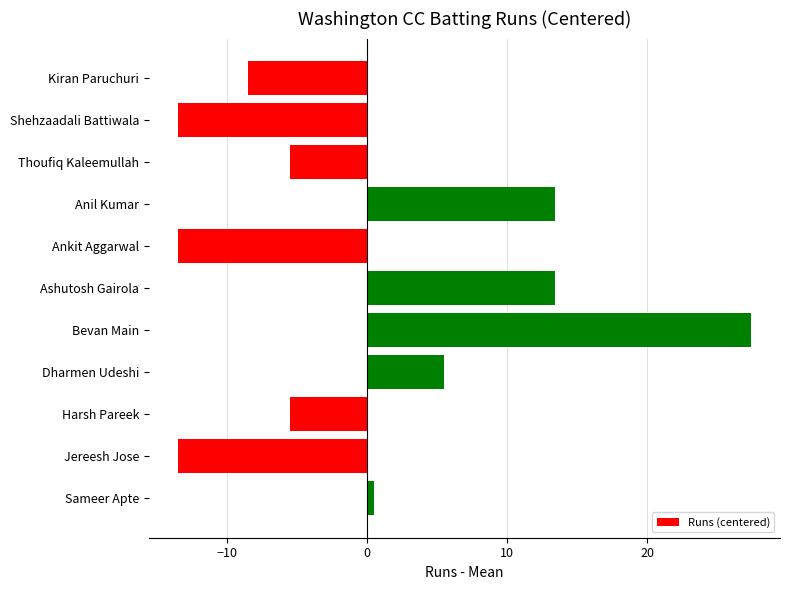

What is the smallest value displayed?

-13.5